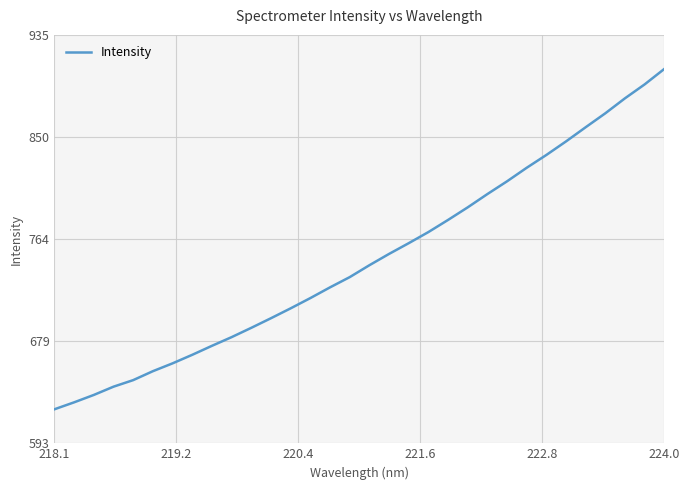

What is the average value?

746.7